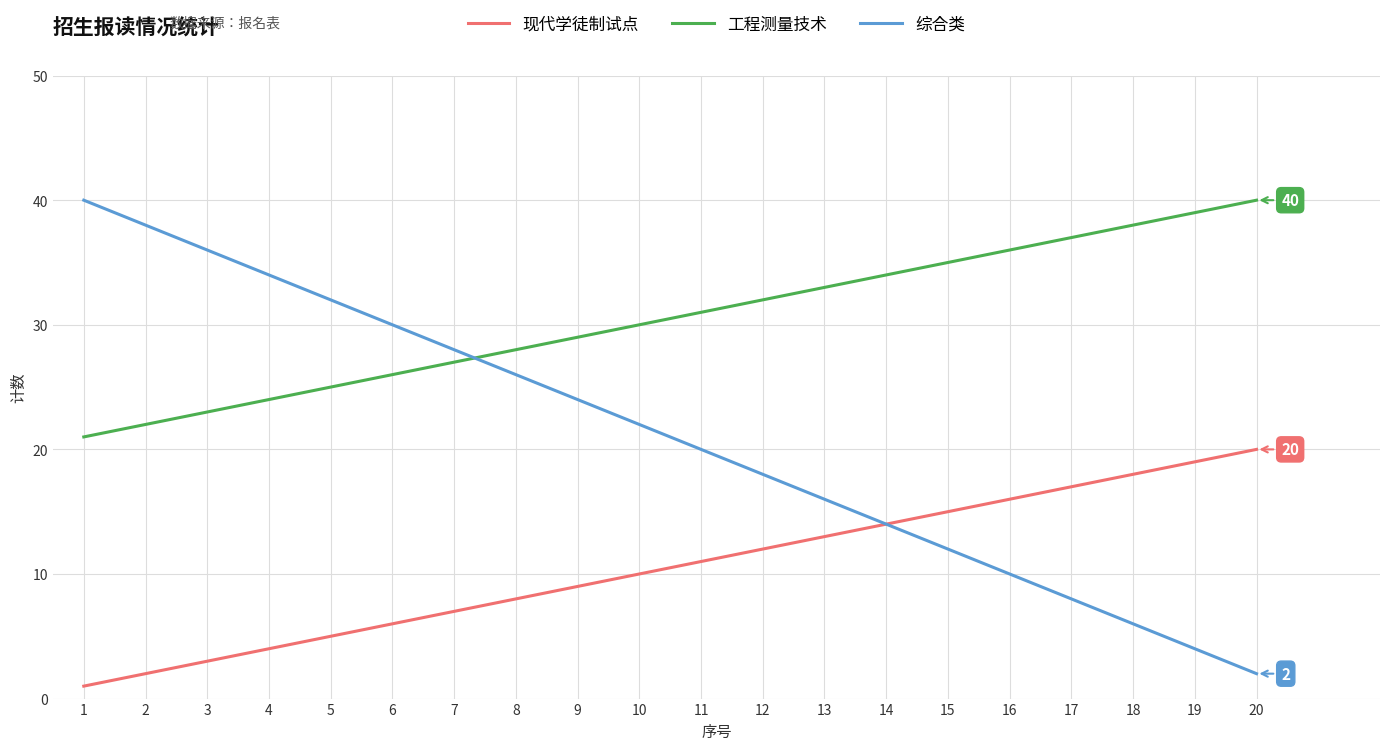

True or false: 现代学徒制试点 and 工程测量技术 intersect in this chart.

False